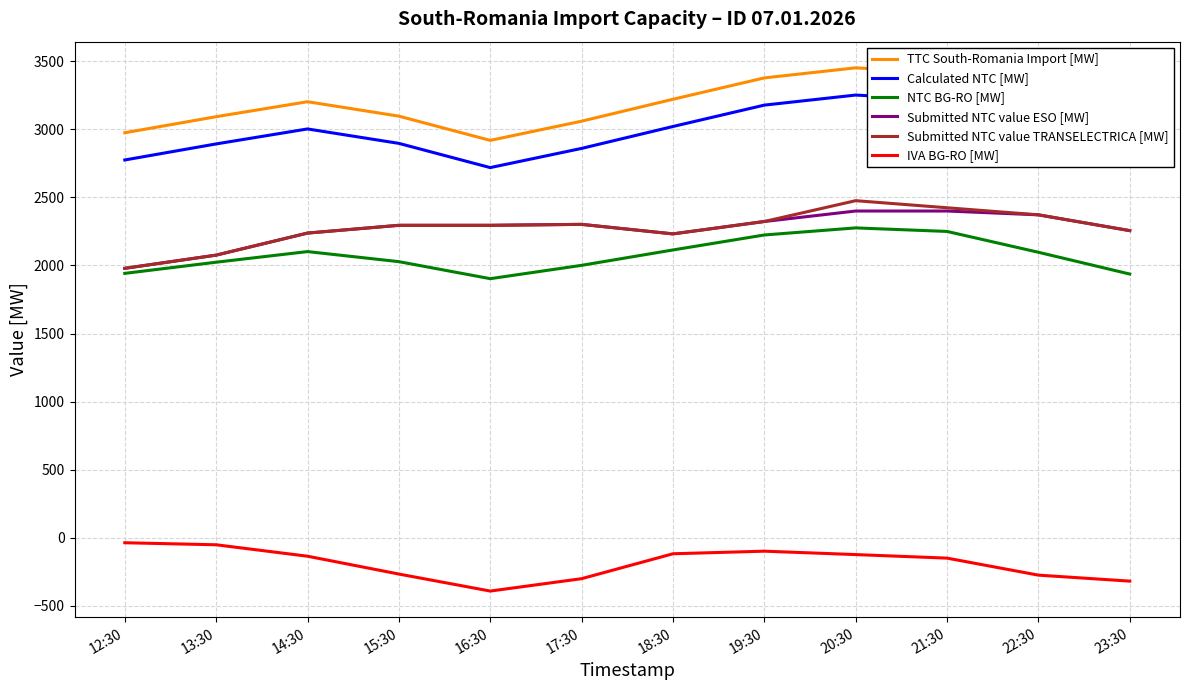

What are all the series names shown in the legend?

TTC South-Romania Import [MW], Calculated NTC [MW], NTC BG-RO [MW], Submitted NTC value ESO [MW], Submitted NTC value TRANSELECTRICA [MW], IVA BG-RO [MW]